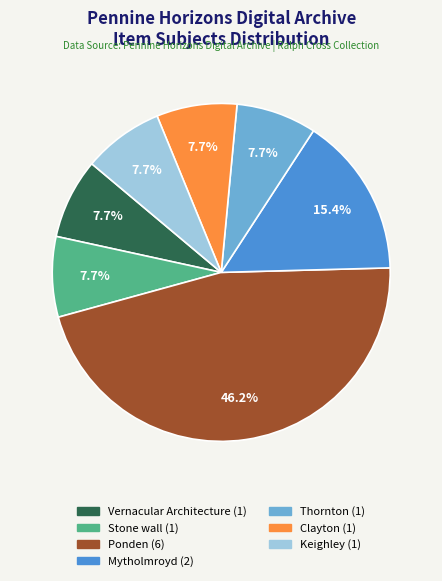

Is there a majority slice in this chart?

No